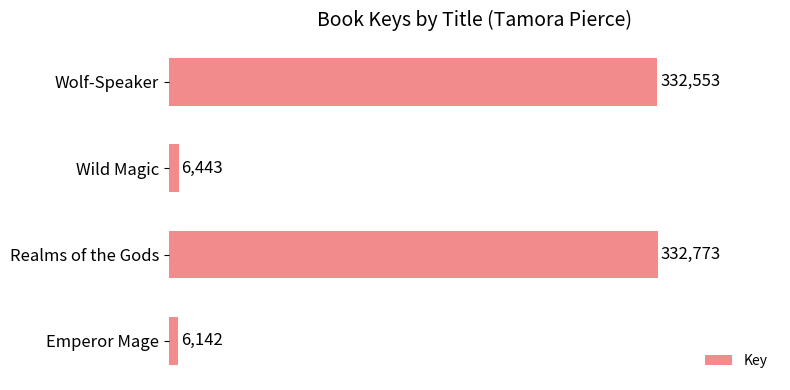

Reading top to bottom, what are all the values shown in this chart?

332553	6443	332773	6142